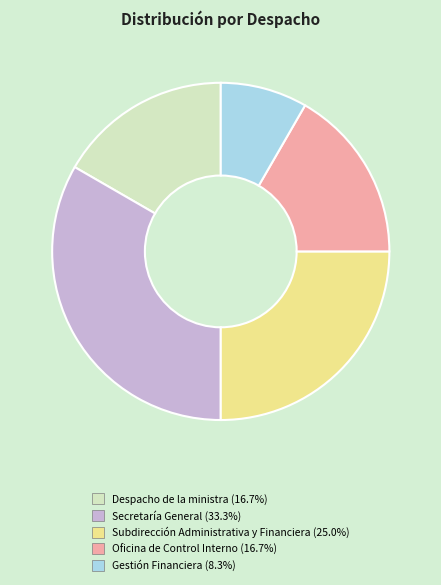

Which category has the biggest portion of the pie?

Secretaría General